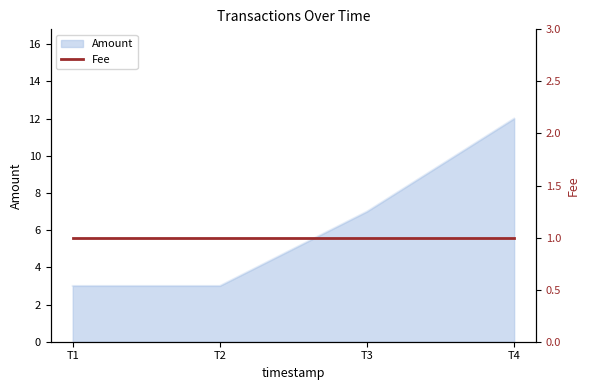

Reading left to right, extract all data points from this chart.

3	3	7	12